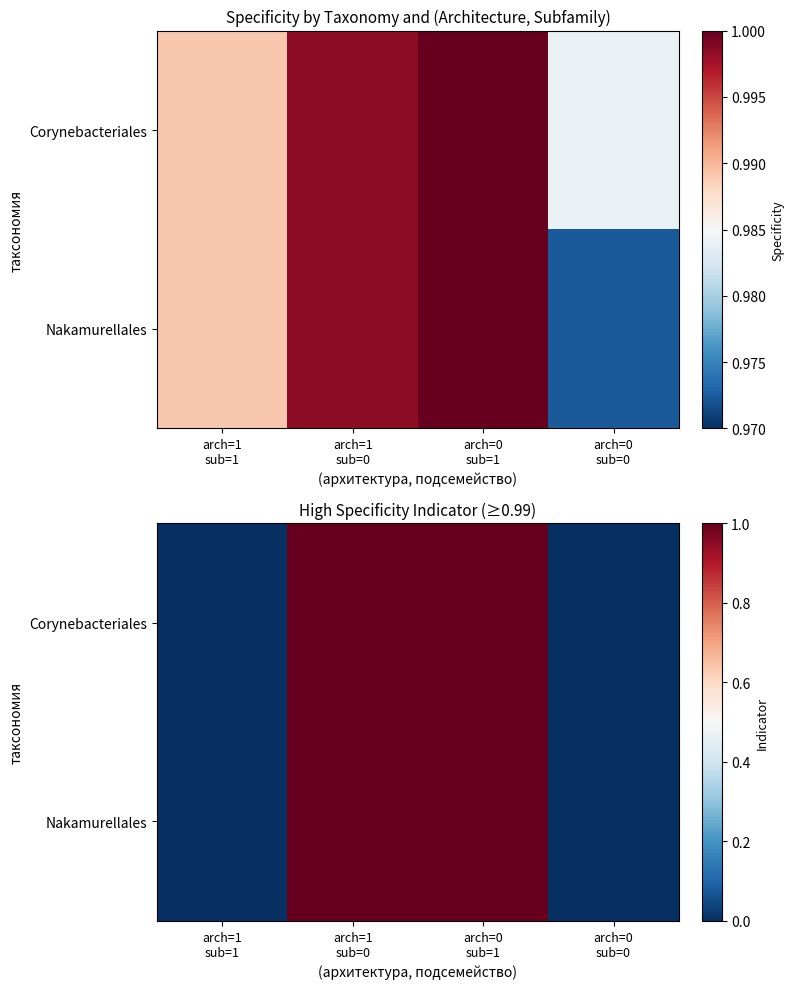

The Nakamurellales series shows -1 at arch=0 sub=0. True or false?

False